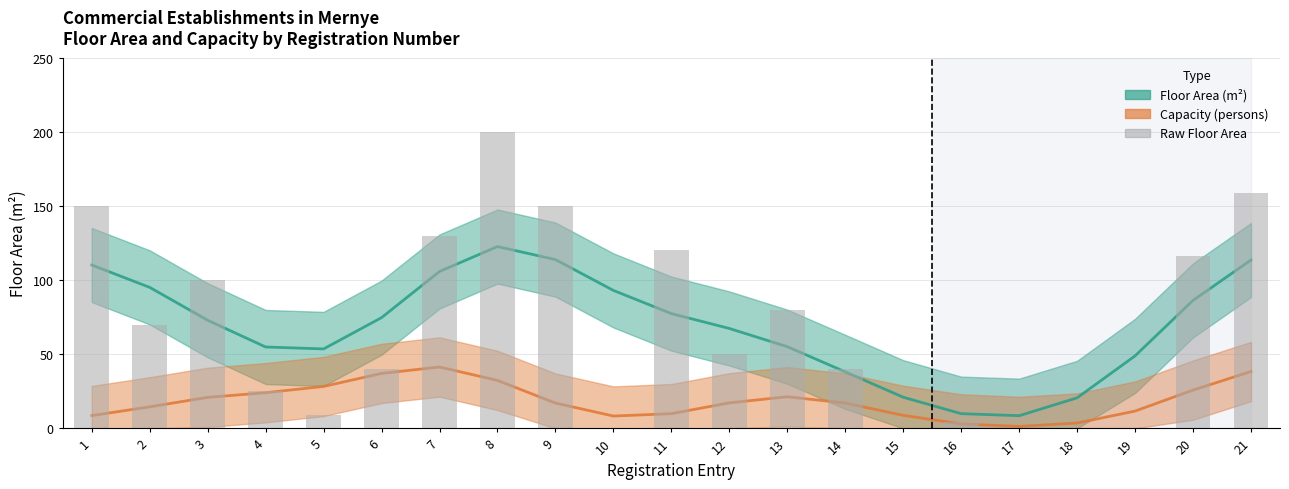

Where is the data nearest to the value 100?

3